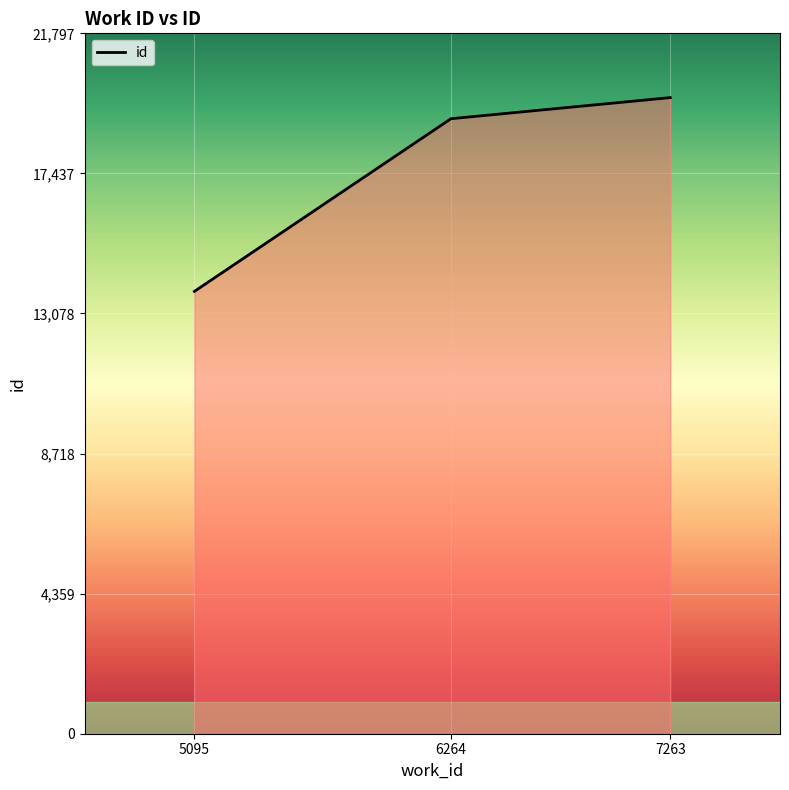

At which category does the chart reach its peak across all series?

7263